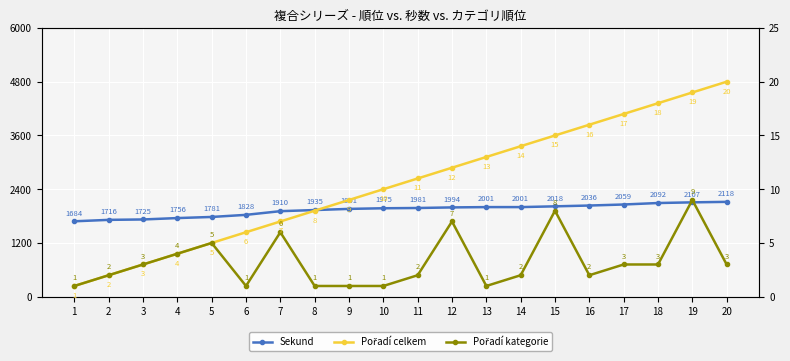

True or false: Sekund and Pořadí kategorie intersect in this chart.

False